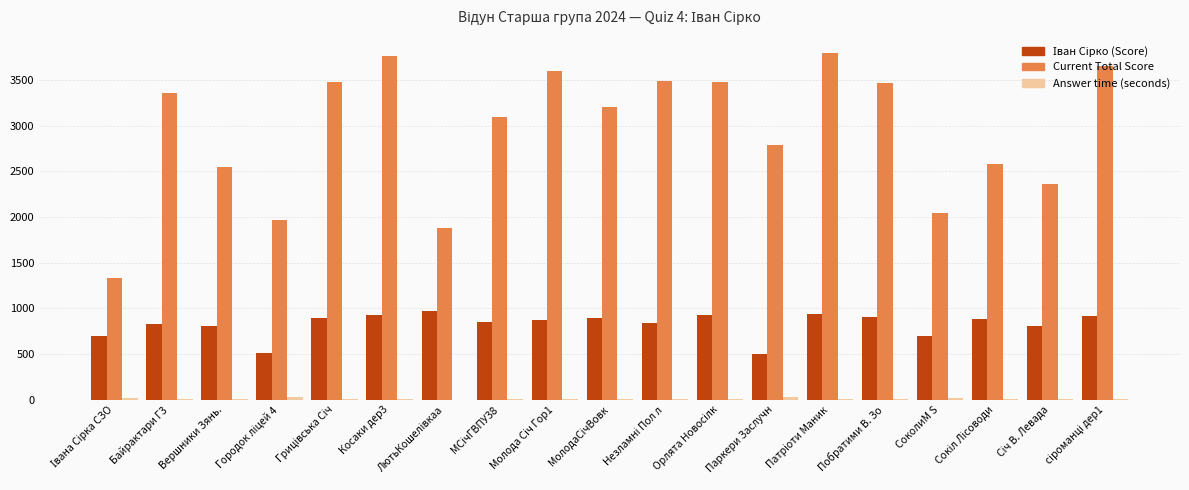

Are the bars horizontal?

No